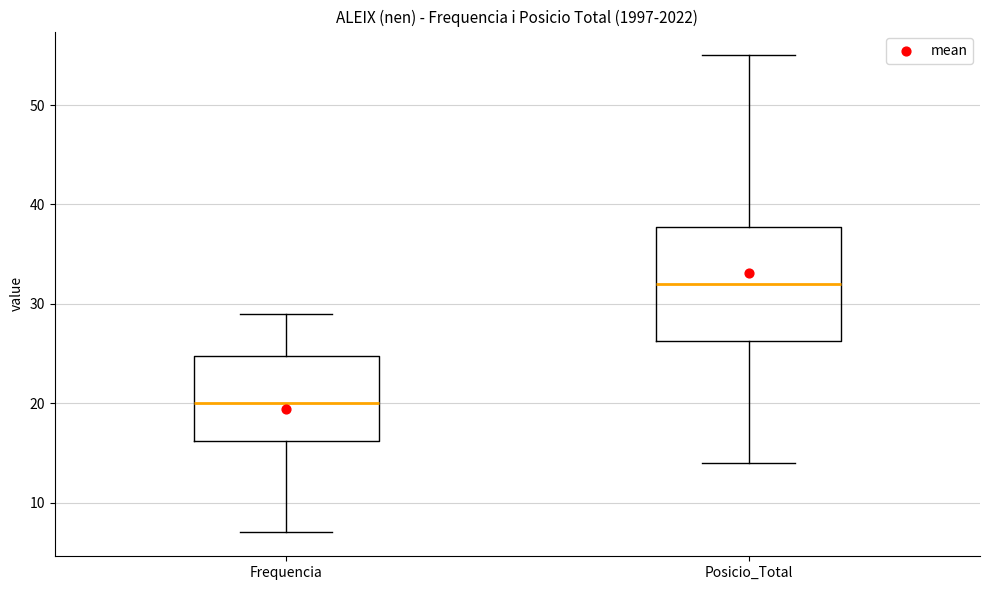

Reading left to right, read every box against the y-axis: the position of its median line, the range the box covers, and the ends of its whiskers. The values are not printed on the chart, so give them approximately, as read against the axis.

Frequencia: median 20, box 16 to 25, whiskers 7 to 29
Posicio_Total: median 32, box 26 to 38, whiskers 14 to 55